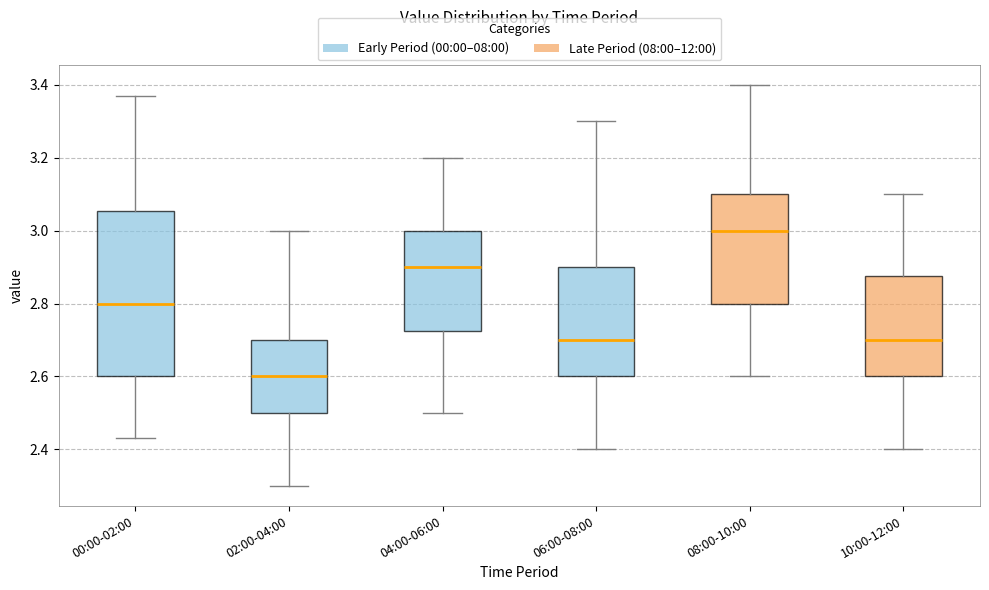

Comparing the boxes themselves (not the whiskers), which one is the tallest?

00:00-02:00